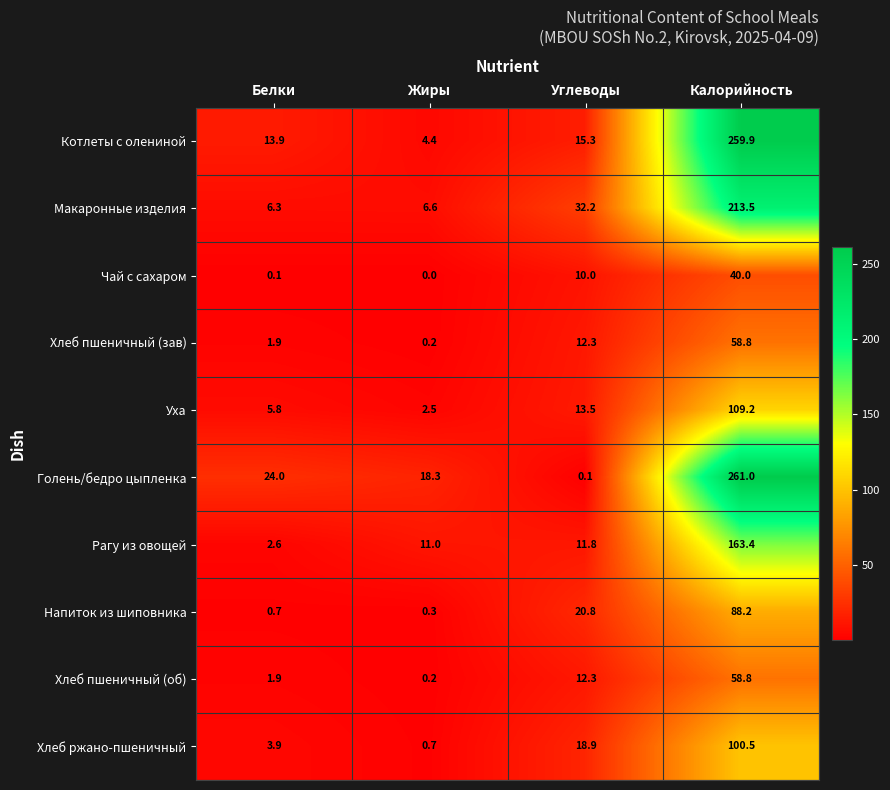

What is the spread (max minus min) of values at Калорийность?

221.0